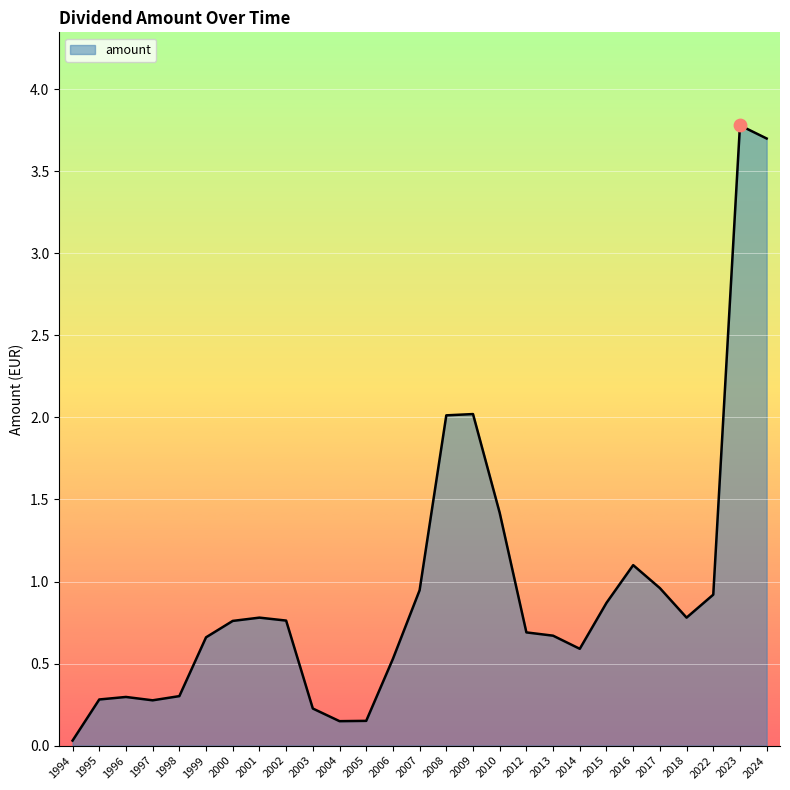

Approximately how many times larger is the value at 2022 compared to 2016?

0.8